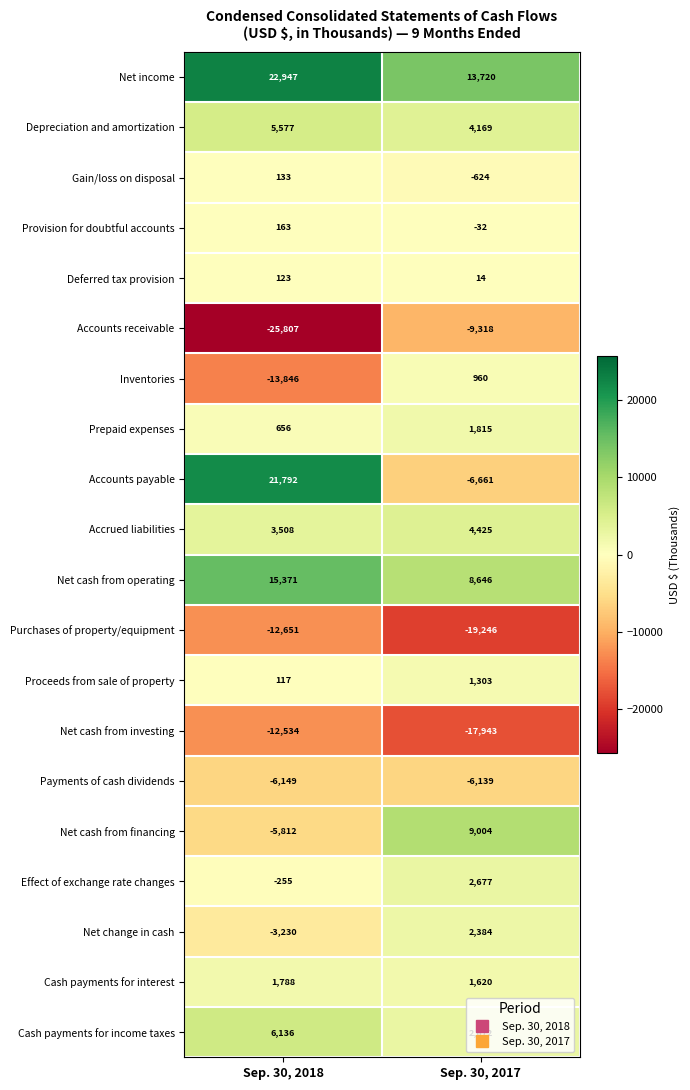

Is it true that Effect of exchange rate changes equals 647 at Sep. 30, 2017?

False